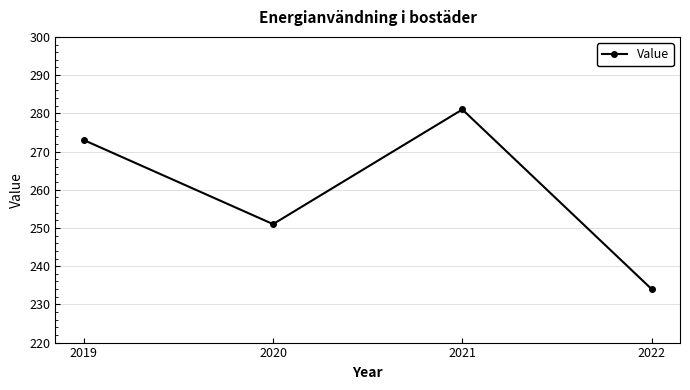

List the labels in order of value, smallest first.

2022, 2020, 2019, 2021